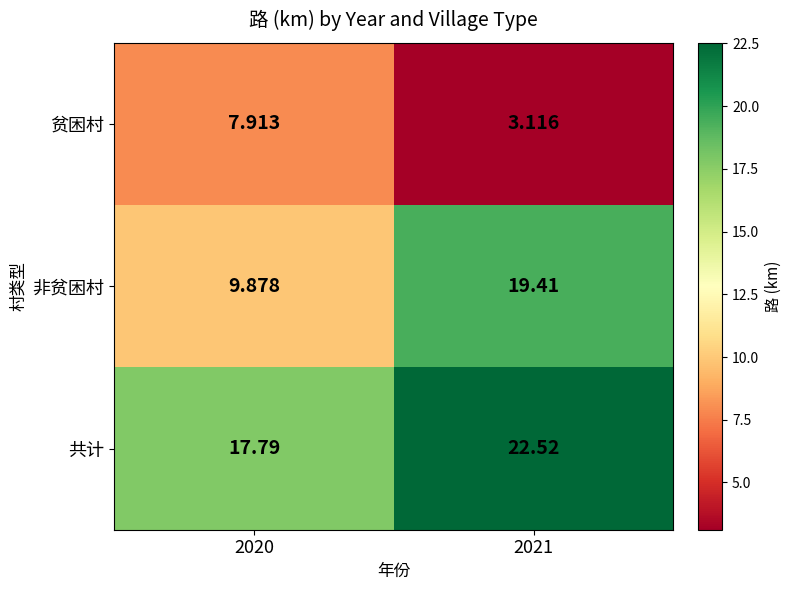

Between 2020 and 2021, which series saw the biggest shift?

非贫困村